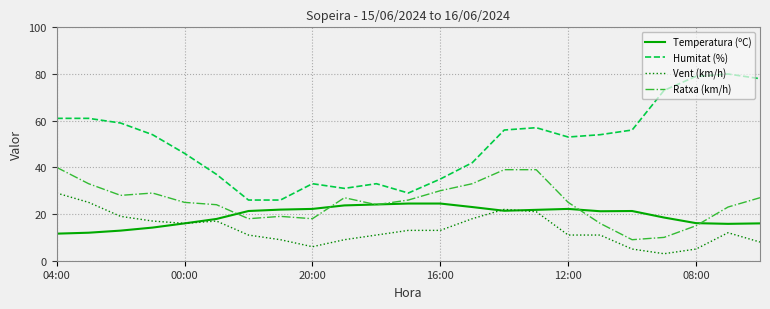

True or false: Vent (km/h) and Ratxa (km/h) cross at least once.

False